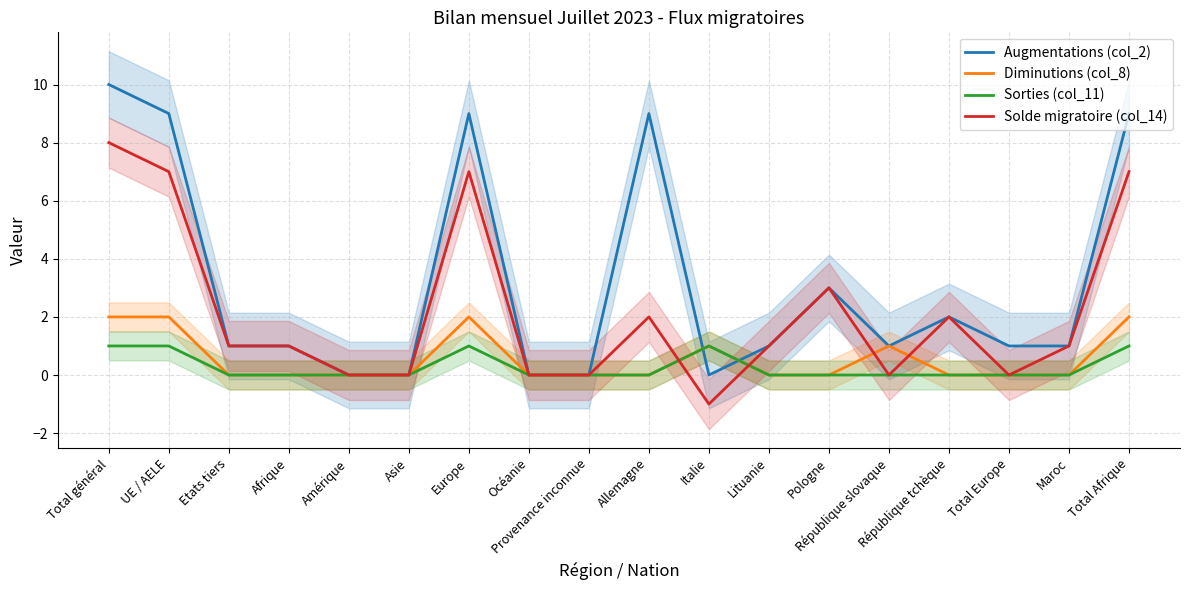

At which label is Augmentations (col_2) closest to 5?

Pologne